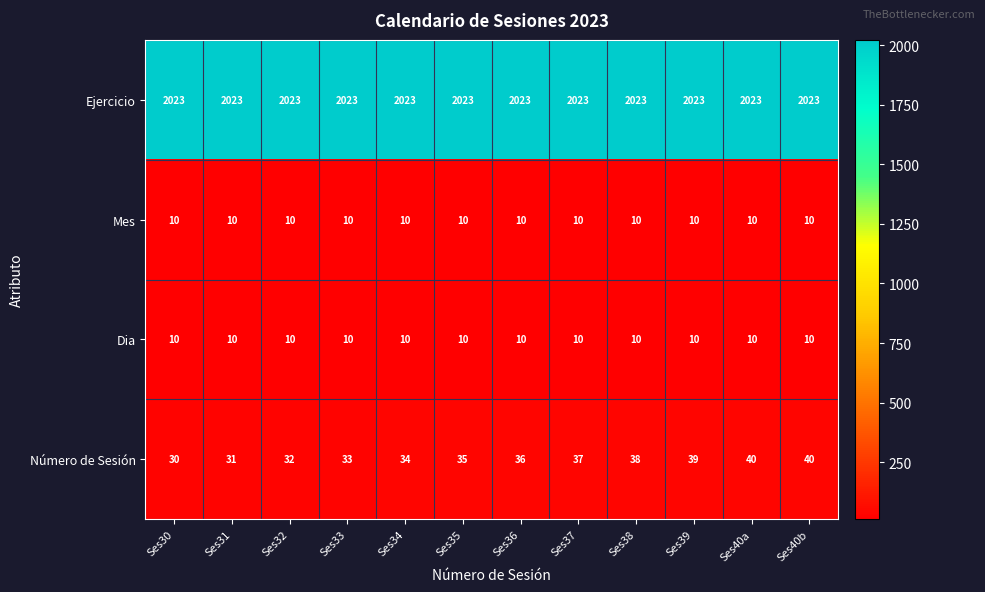

What is the difference between the maximum and minimum values in the Número de Sesión series?

10